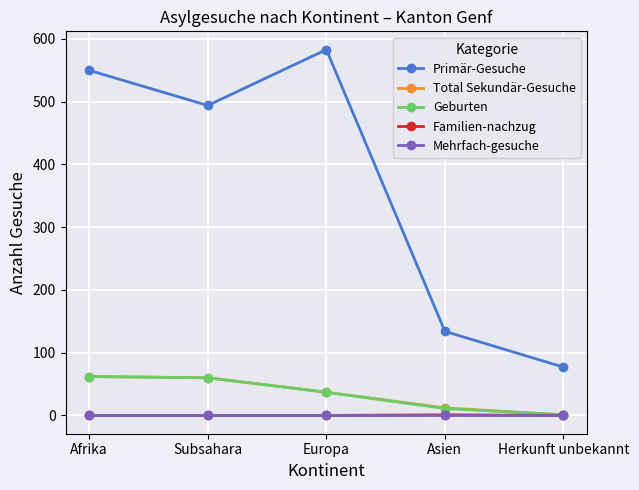

At which category does Primär-Gesuche reach its first local peak?

Europa